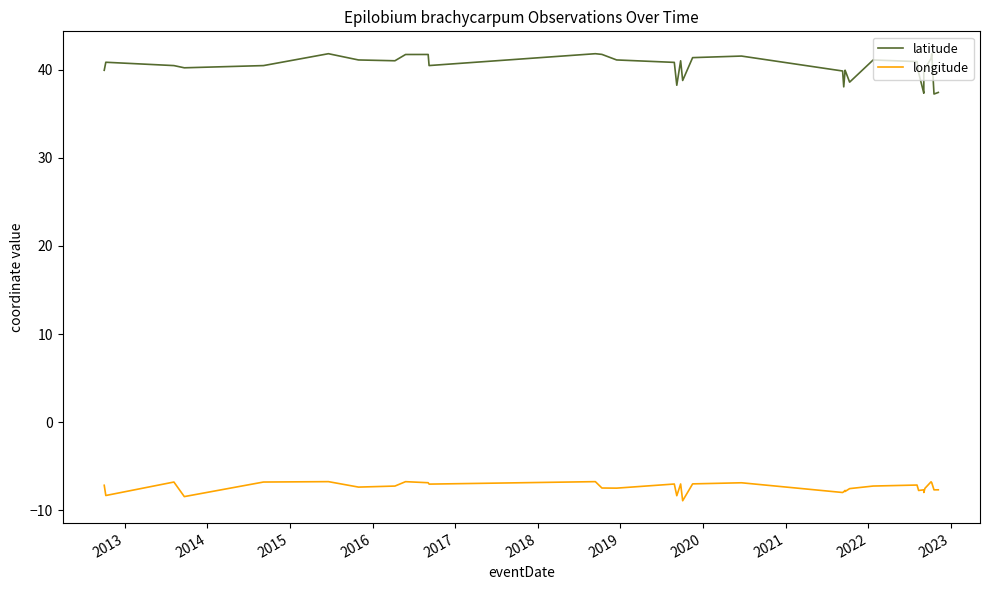

The value of latitude at 35 is 59.6. True or false?

False